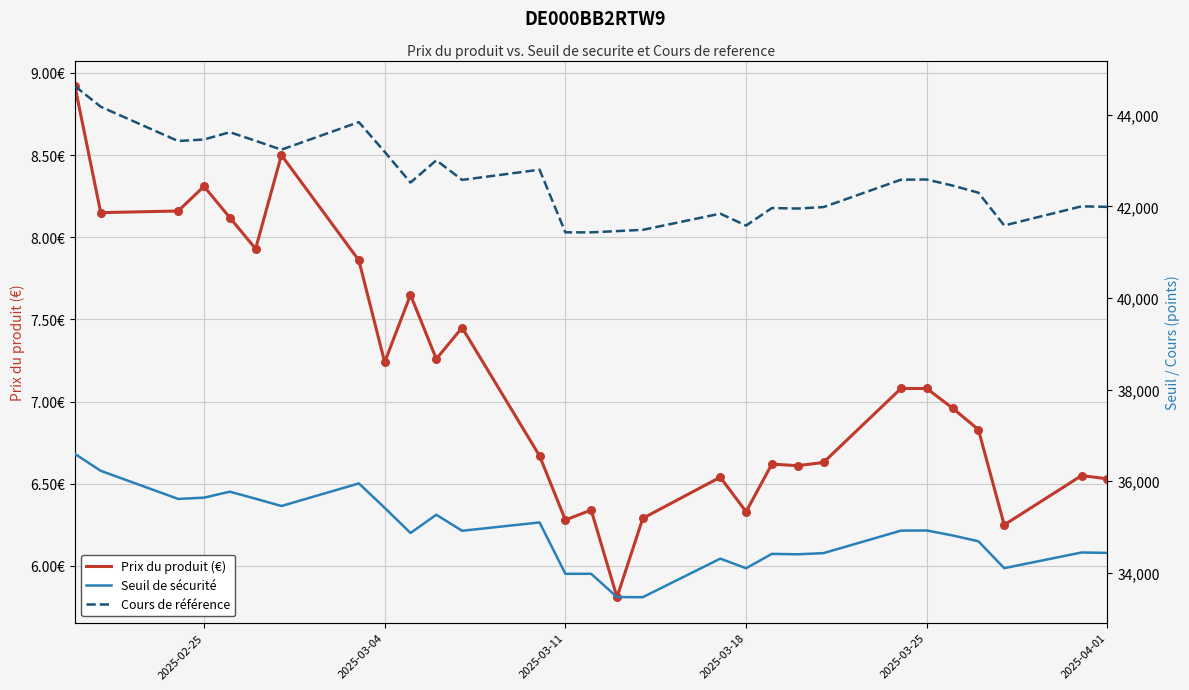

Is the value of Seuil de securite at 2025-03-10 greater than the value of Prix du produit at 2025-02-20?

Yes